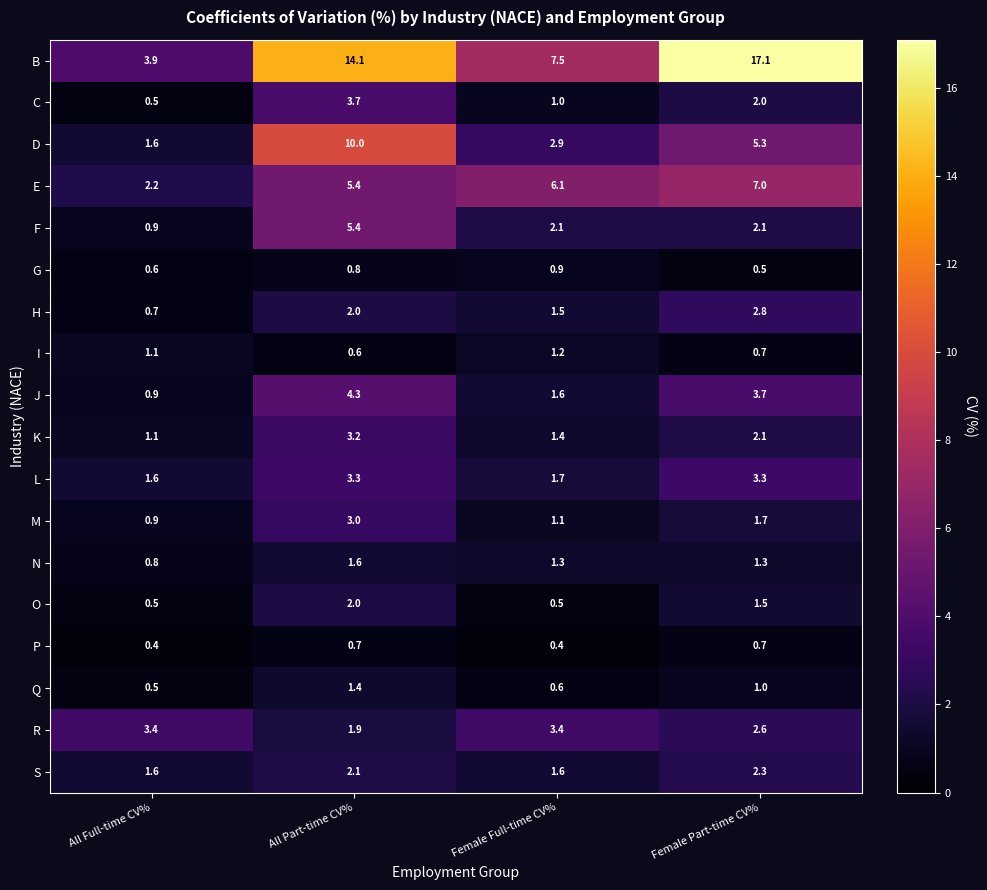

What is the greatest value displayed?

17.1